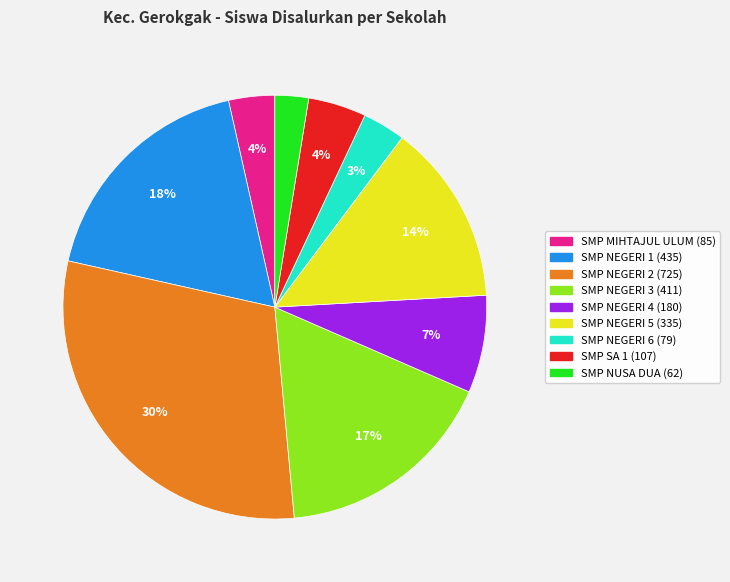

To the nearest percent, what is the average slice percentage?

11%